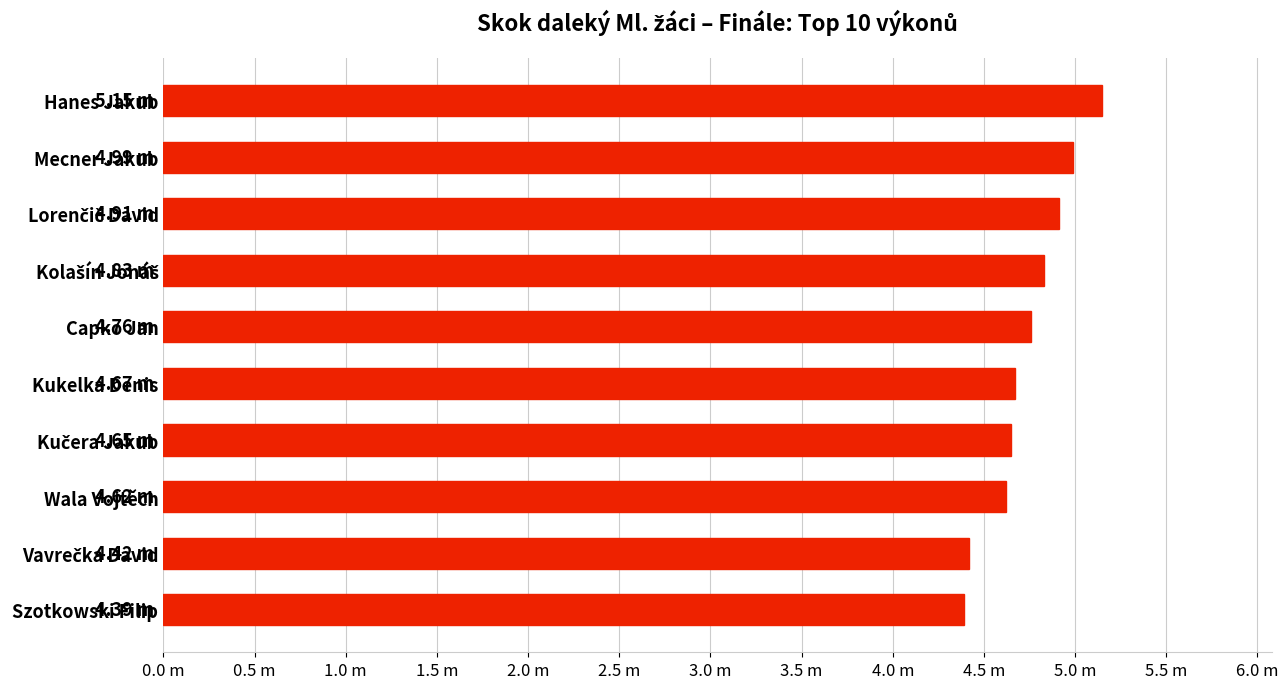

Are the bars horizontal?

Yes